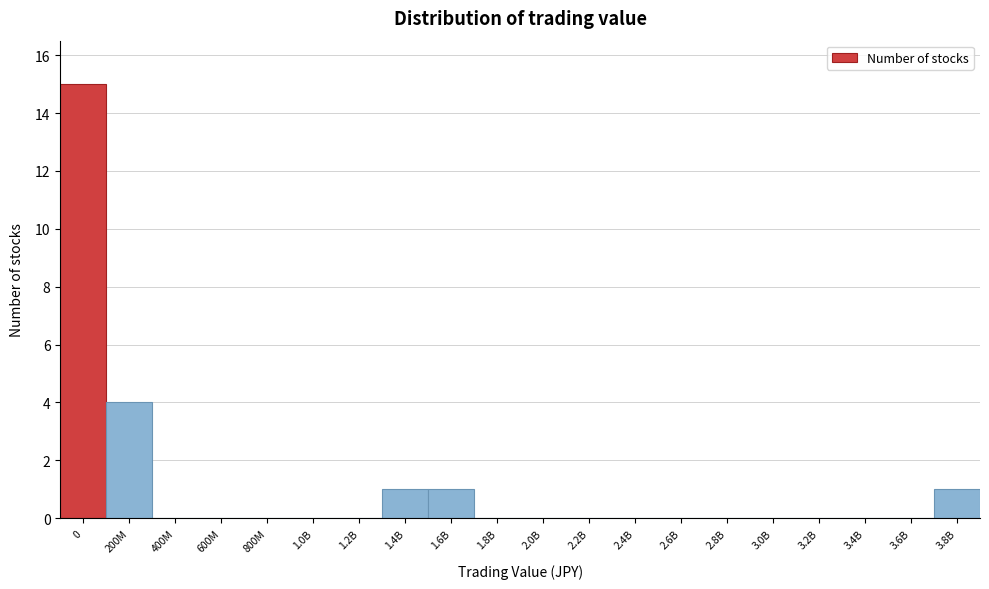

Reading left to right, transcribe all the data shown in this chart.

0=15	200M=4	400M=0	600M=0	800M=0	1.0B=0	1.2B=0	1.4B=1	1.6B=1	1.8B=0	2.0B=0	2.2B=0	2.4B=0	2.6B=0	2.8B=0	3.0B=0	3.2B=0	3.4B=0	3.6B=0	3.8B=1